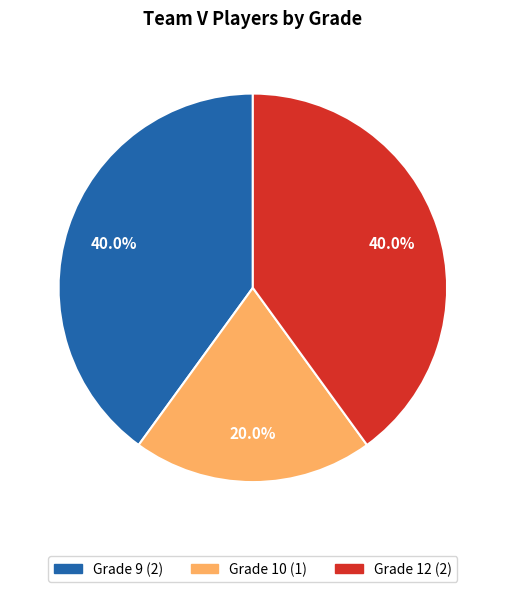

Is there any slice that represents more than half of the pie?

No